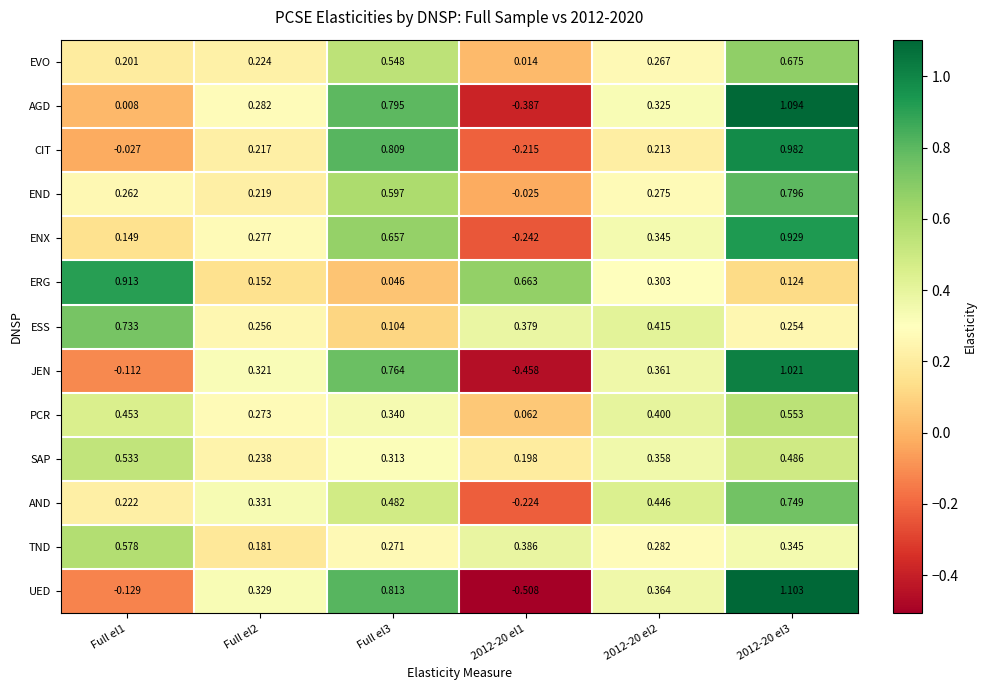

At how many categories does at least one series exceed 0?

6